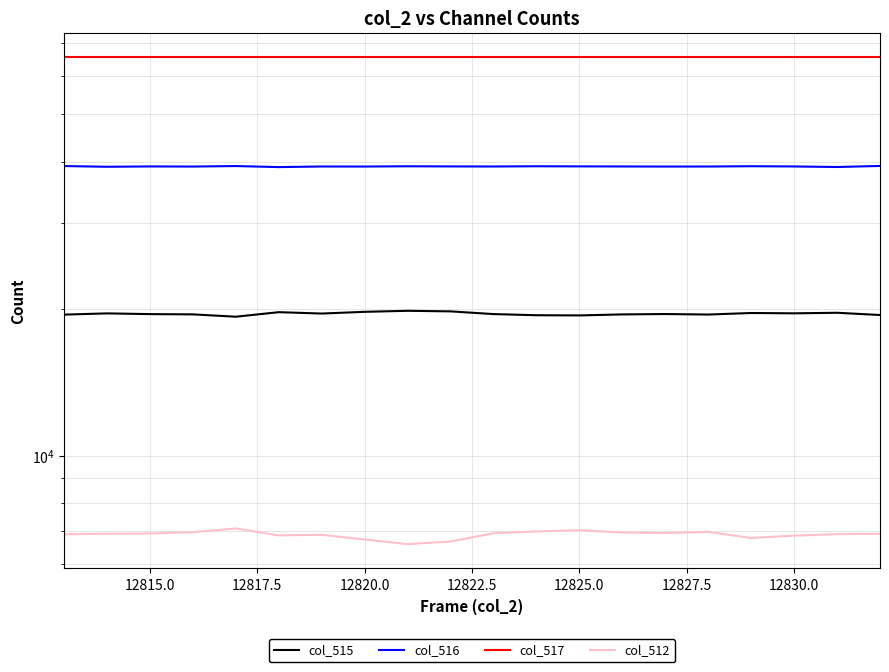

At how many categories does at least one series exceed 12818?

20